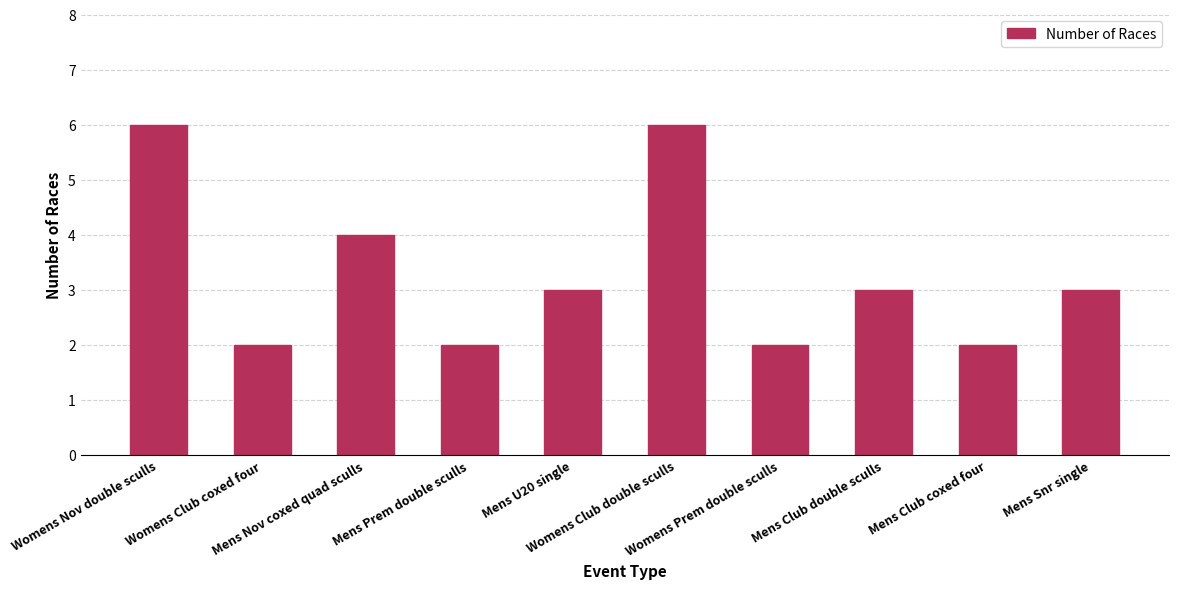

Reading left to right, what are all the values shown in this chart?

6	2	4	2	3	6	2	3	2	3